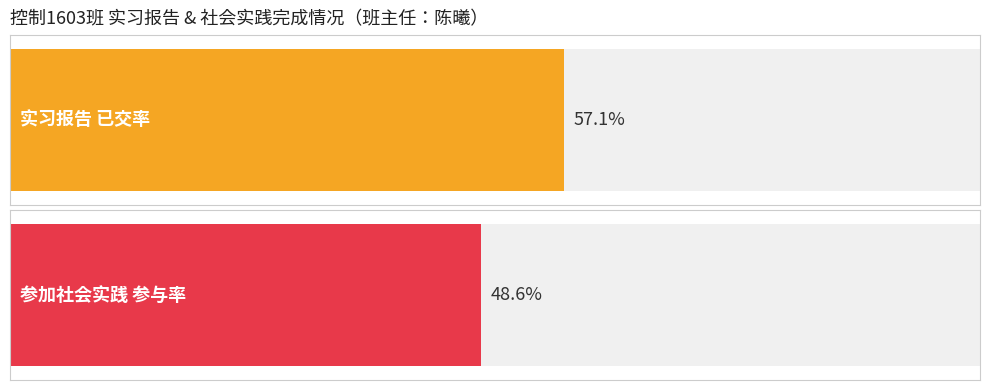

Which series changed the most between 实习报告 and 参加社会实践?

实习报告(已交)